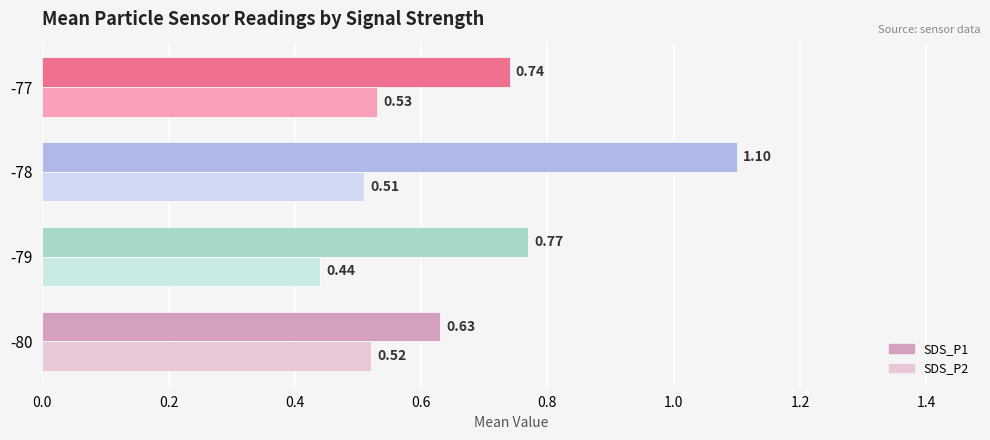

Count the number of data series in this chart.

2